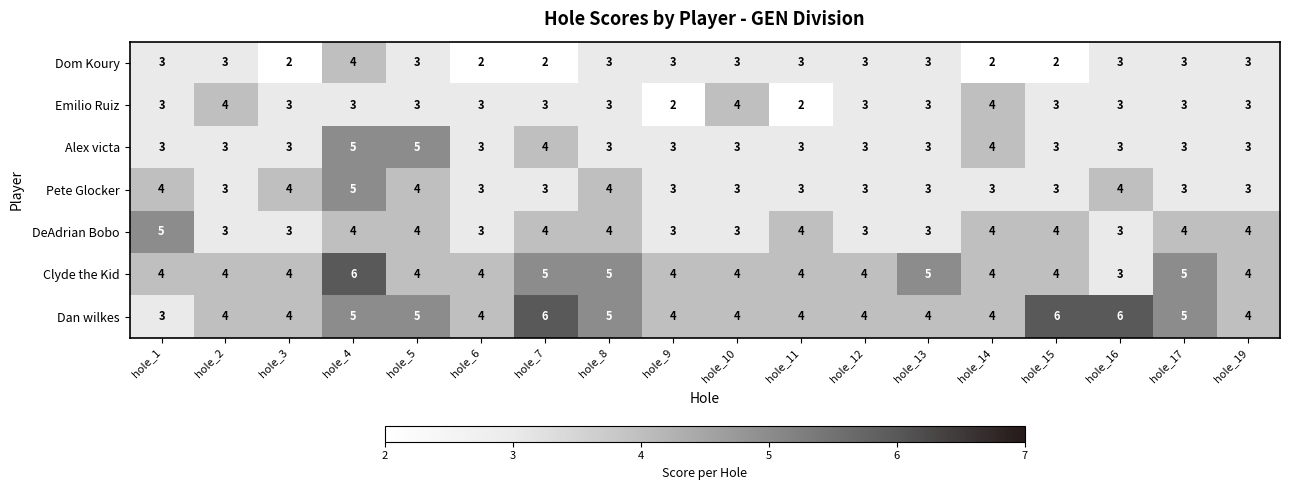

True or false: DeAdrian Bobo has a value of 4 at hole_11.

True